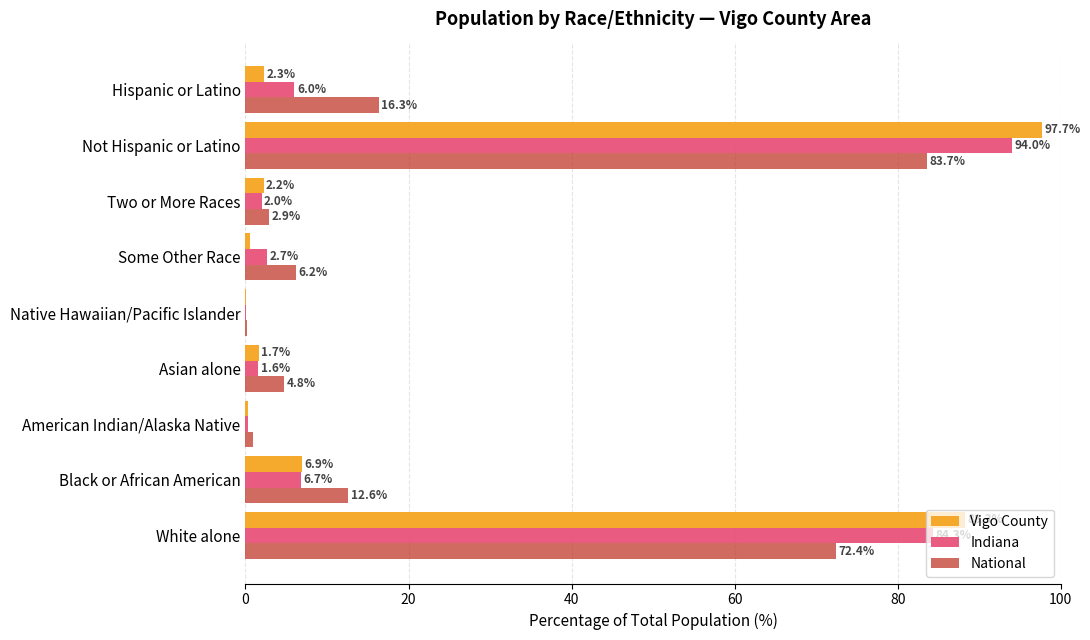

Is it true that National equals 32.8 at White alone?

False